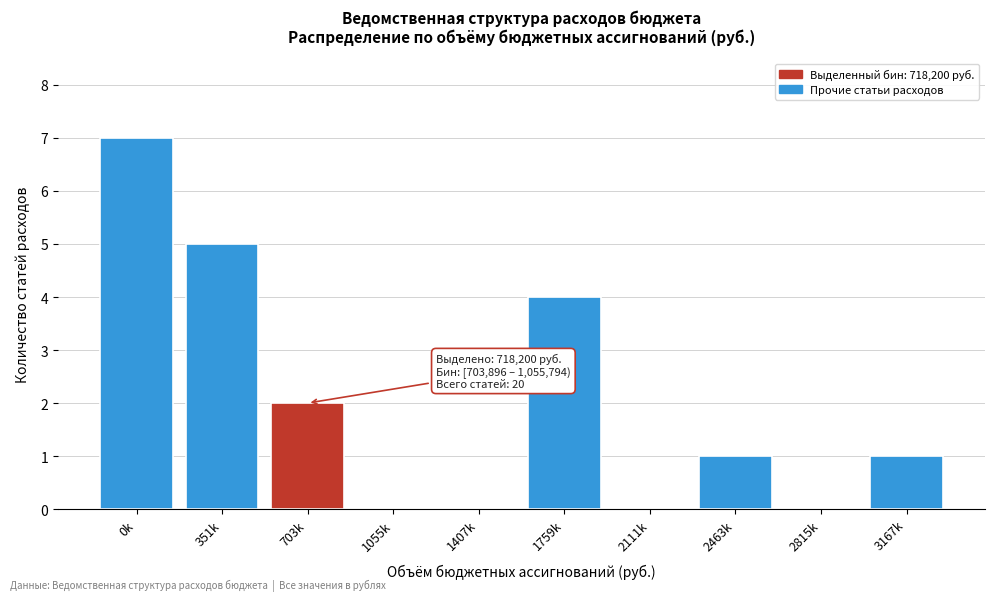

Reading left to right, what are all the values shown in this chart?

0k=7	351k=5	703k=2	1055k=0	1407k=0	1759k=4	2111k=0	2463k=1	2815k=0	3167k=1